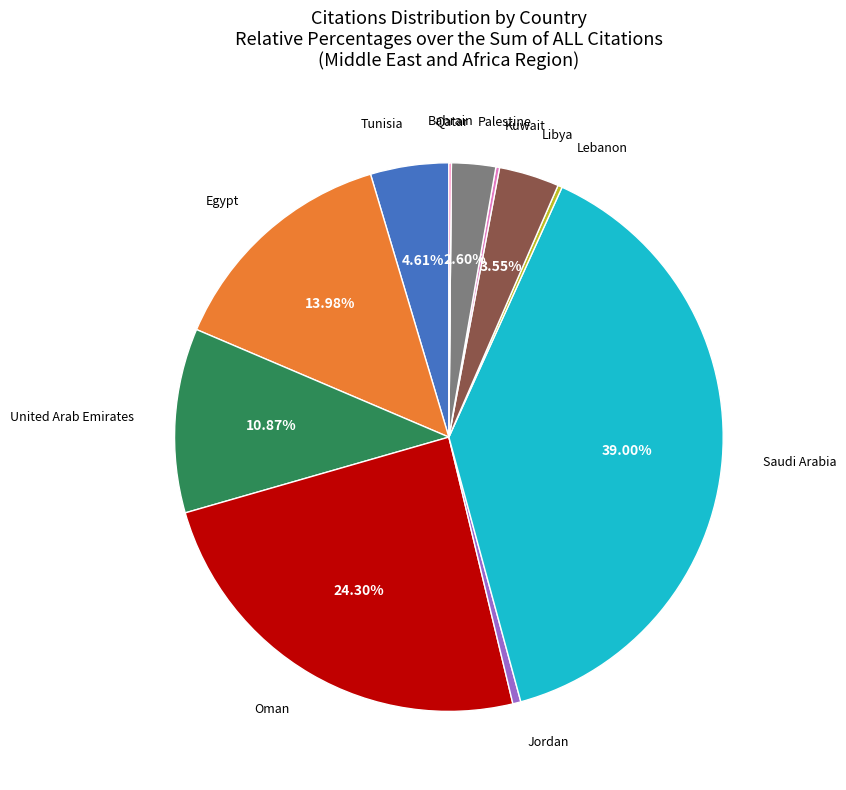

True or false: Palestine accounts for 3% of the total.

True